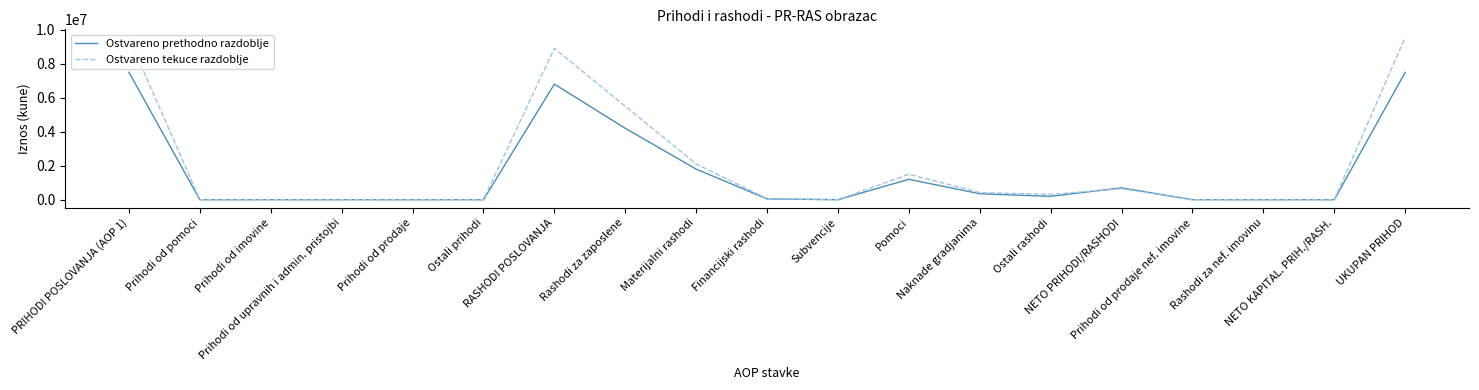

What is the average value of the Ostvareno tekuce razdoblje series?

2028167